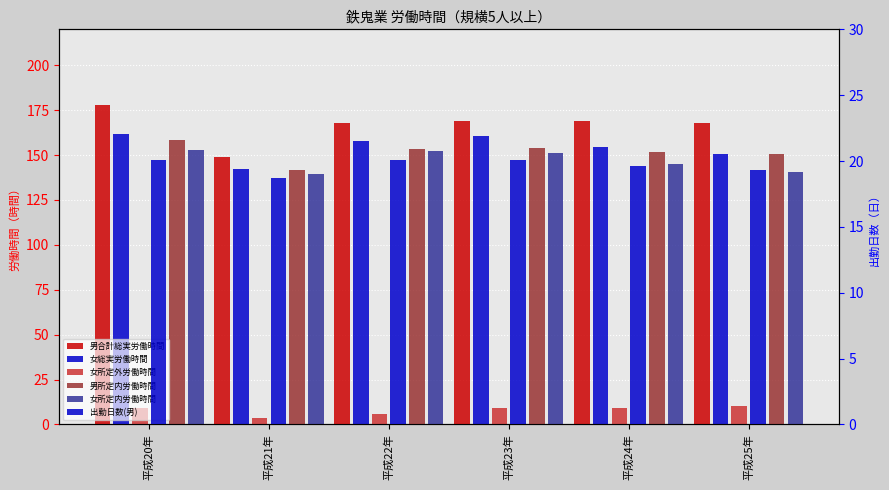

What are all the series names shown in the legend?

男合計総実労働時間, 女総実労働時間, 女所定外労働時間, 男所定内労働時間, 女所定内労働時間, 出勤日数(男)